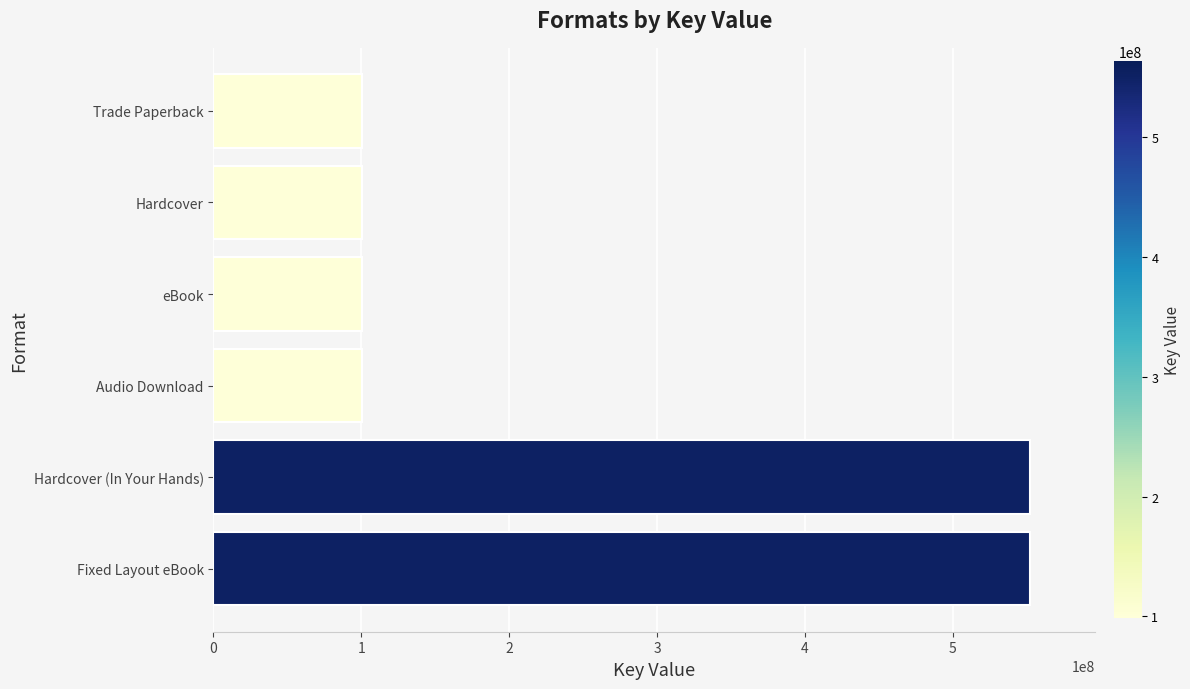

Is it true that the value at Audio Download is 100511990?

True